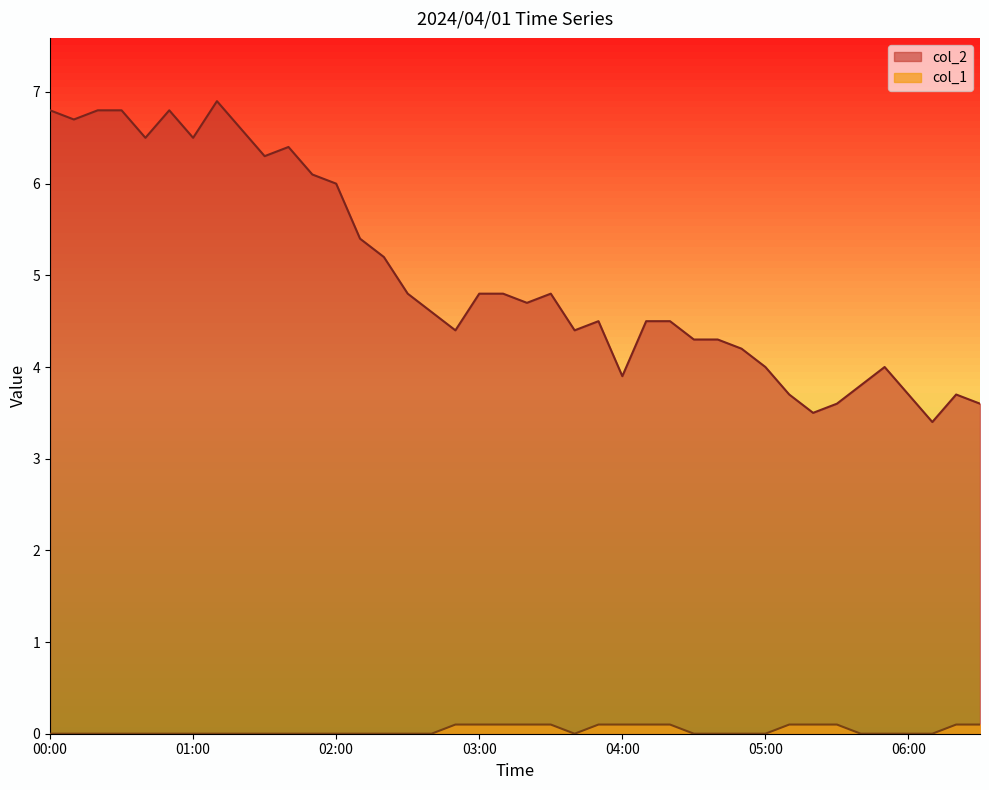

Which has a higher value, 01:30 or 05:10?

01:30